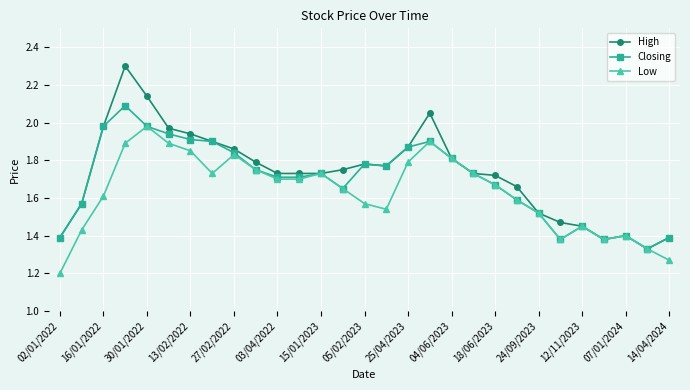

What is the difference between the maximum and minimum values in the Low series?

0.8